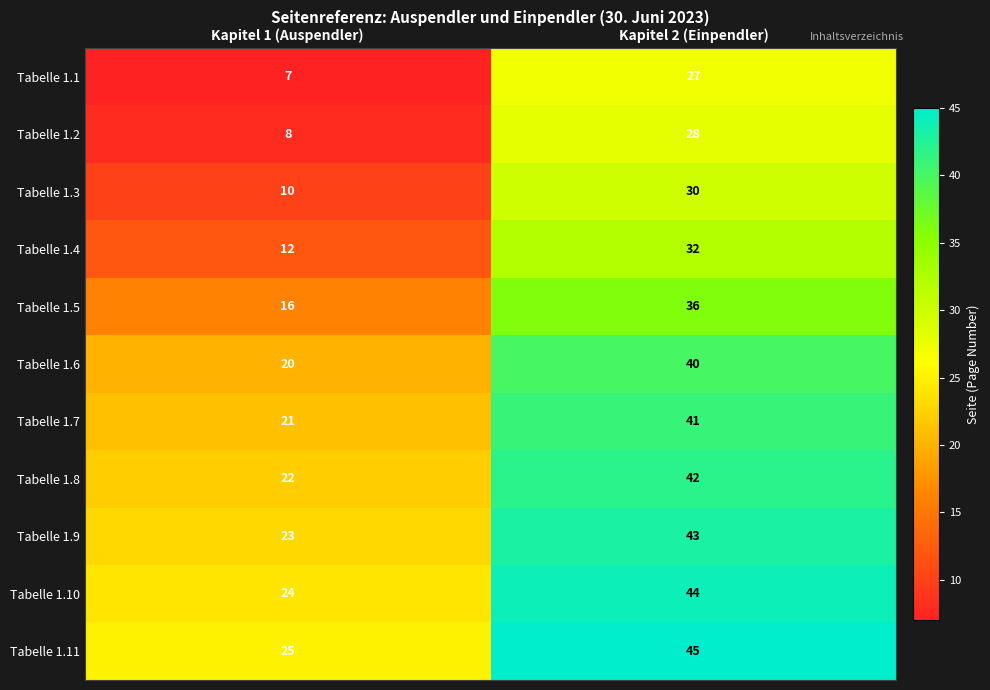

What is the difference between the maximum and minimum values in the Tabelle 1.3 series?

20